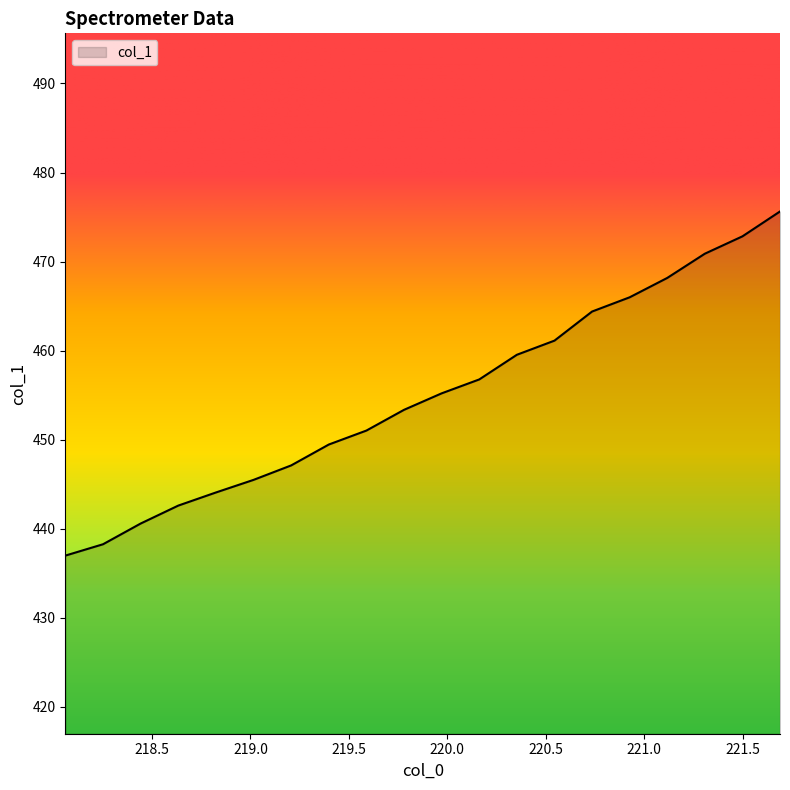

What is the minimum value shown in the chart?

437.0